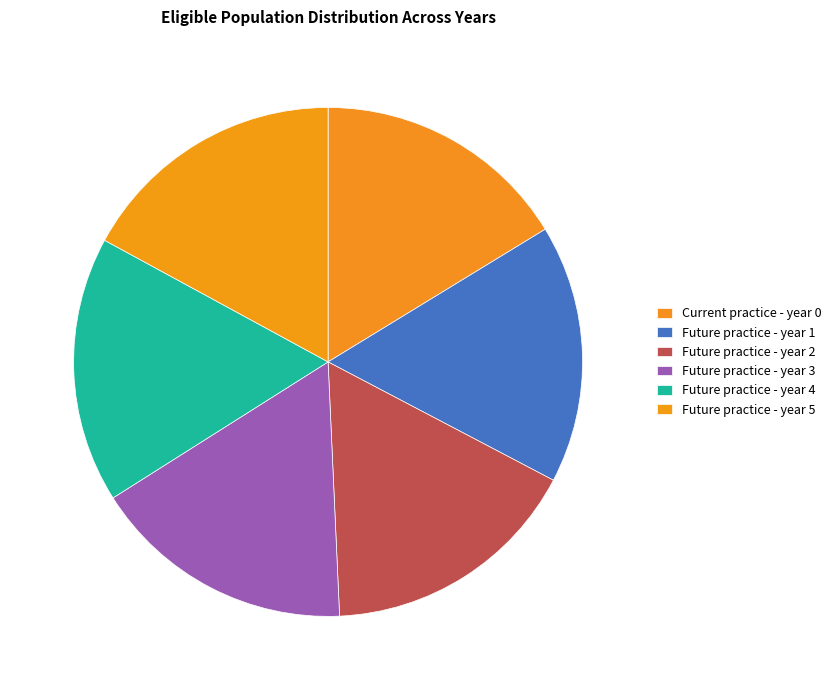

Which slice is the smallest?

Current practice - year 0